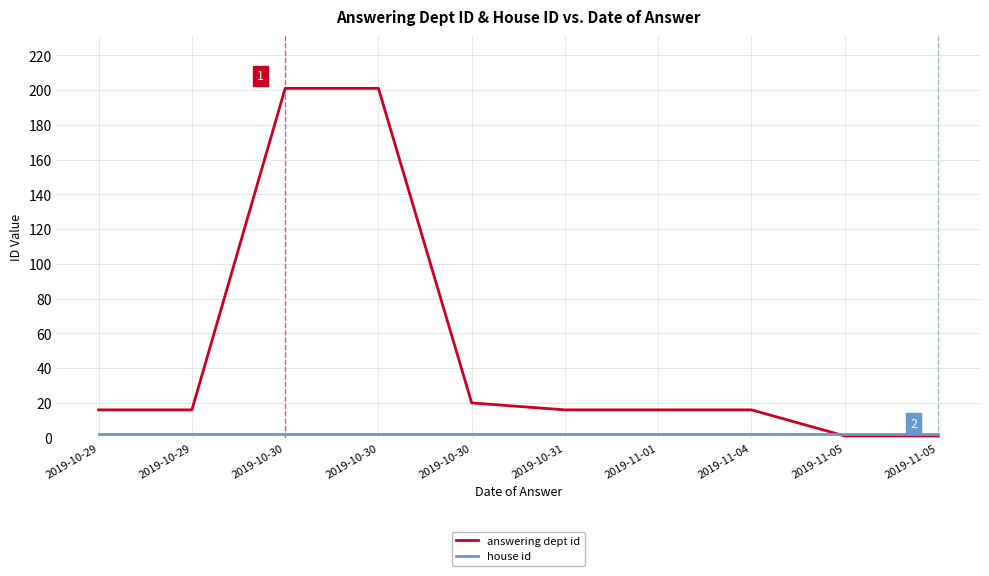

How many lines are shown in the chart?

2